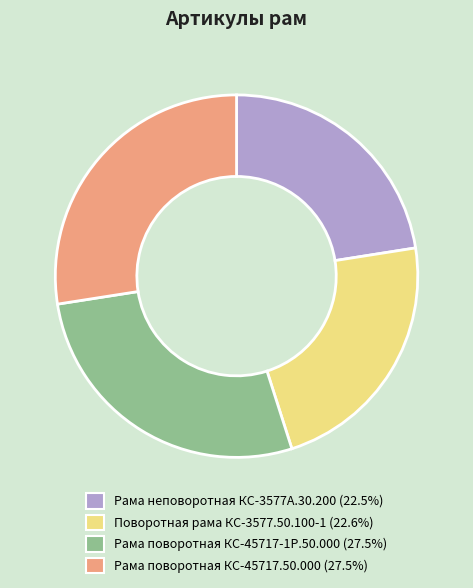

Approximately how many times larger is the value at Рама поворотная КС-45717-1Р.50.000 (27.5%) compared to Рама поворотная КС-45717.50.000 (27.5%)?

1.0